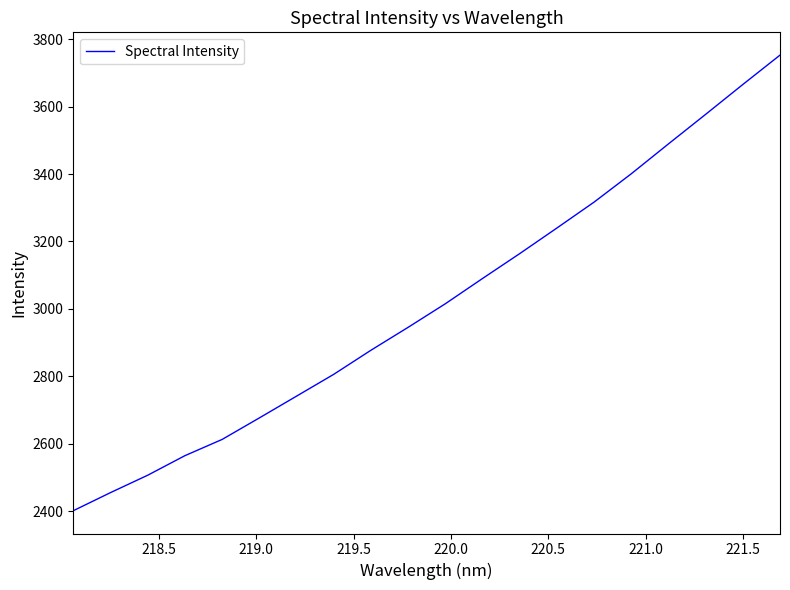

What is the greatest value displayed?

3752.9